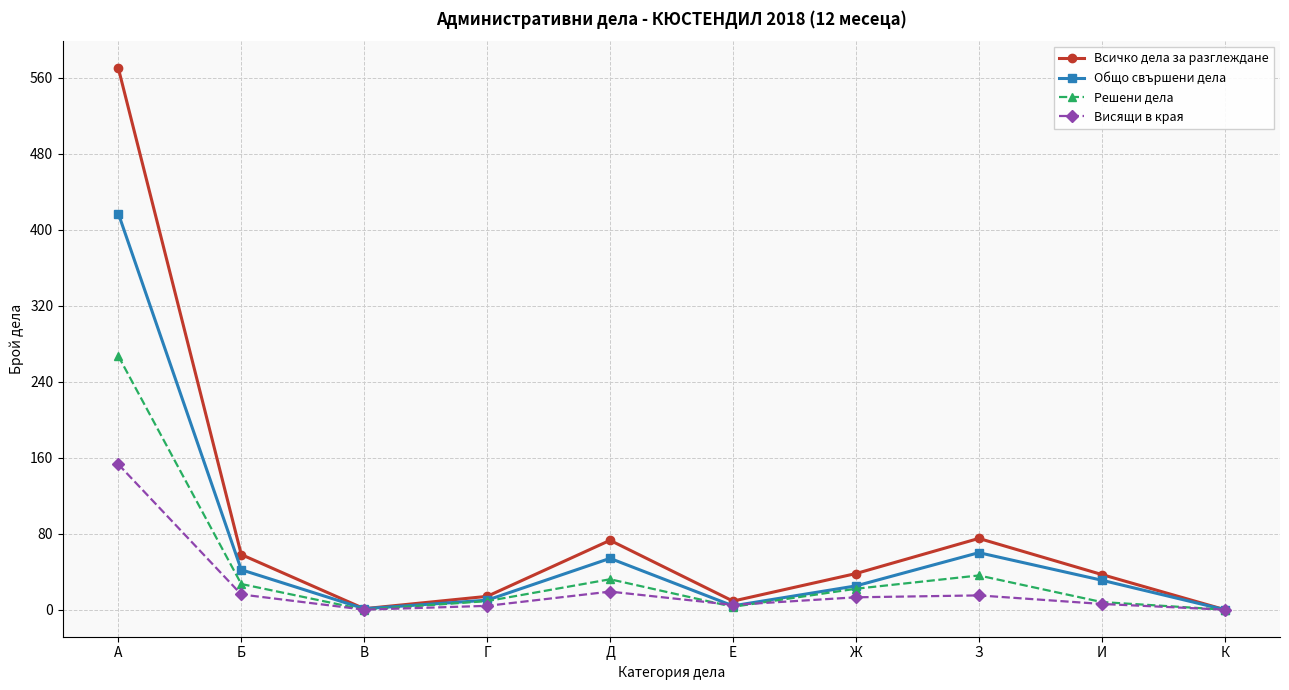

What position from the left is В?

3